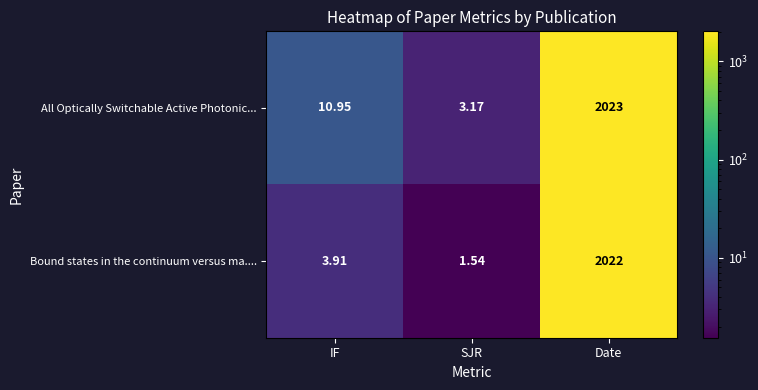

Rank the series at Date from highest to lowest value.

All Optically Switchable Active Photonic..., Bound states in the continuum versus ma....